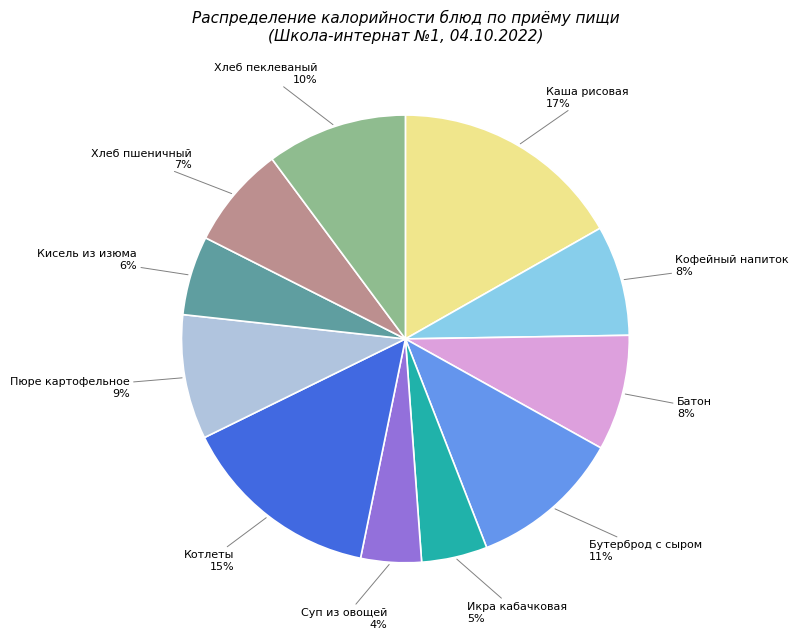

To the nearest percent, what is the average slice percentage?

9%